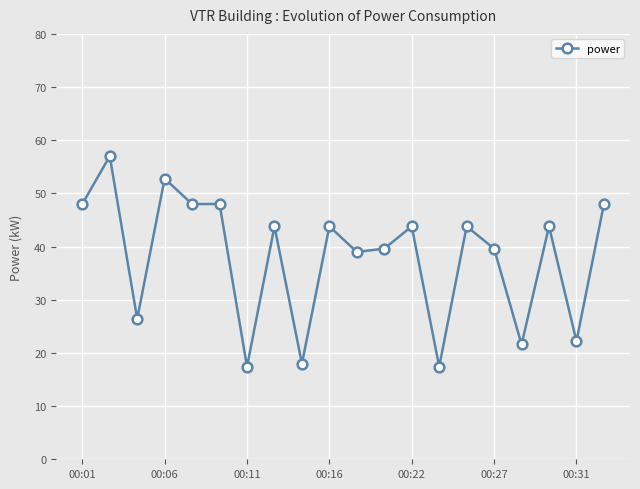

What is the value of the 20th point from the left?

48.0